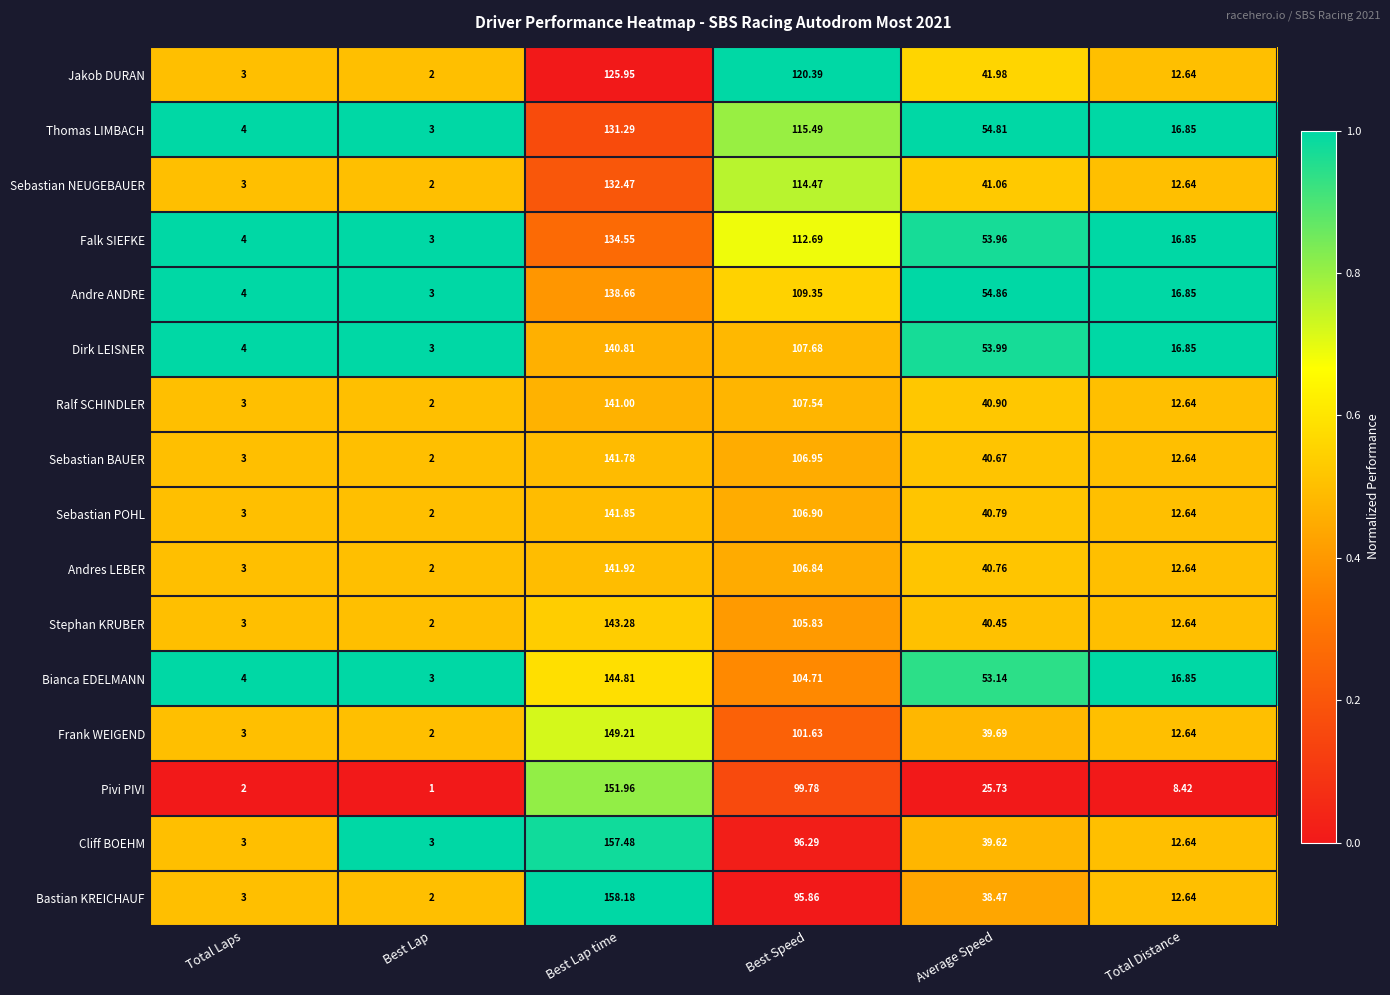

At Best Lap time, list the series in order from smallest to largest.

Jakob DURAN, Thomas LIMBACH, Sebastian NEUGEBAUER, Falk SIEFKE, Andre ANDRE, Dirk LEISNER, Ralf SCHINDLER, Sebastian BAUER, Sebastian POHL, Andres LEBER, Stephan KRUBER, Bianca EDELMANN, Frank WEIGEND, Pivi PIVI, Cliff BOEHM, Bastian KREICHAUF